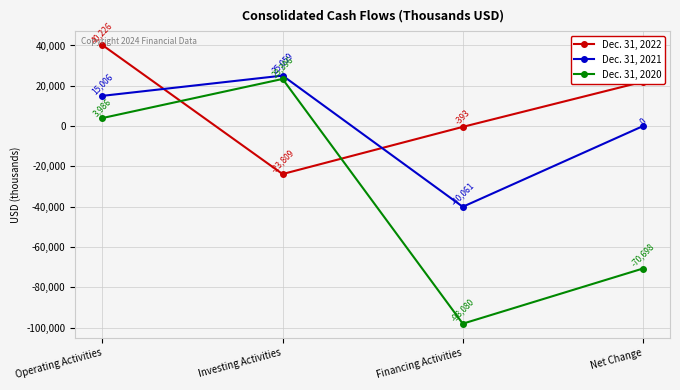

What is the approximate value of Dec. 31, 2020 at Financing Activities?

-98080